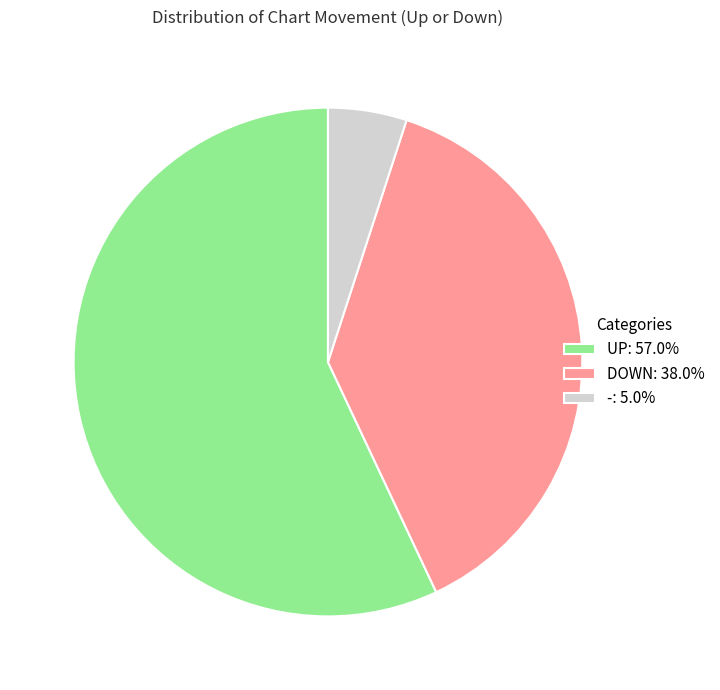

Does UP: 57.0% account for over 50% of the chart?

Yes